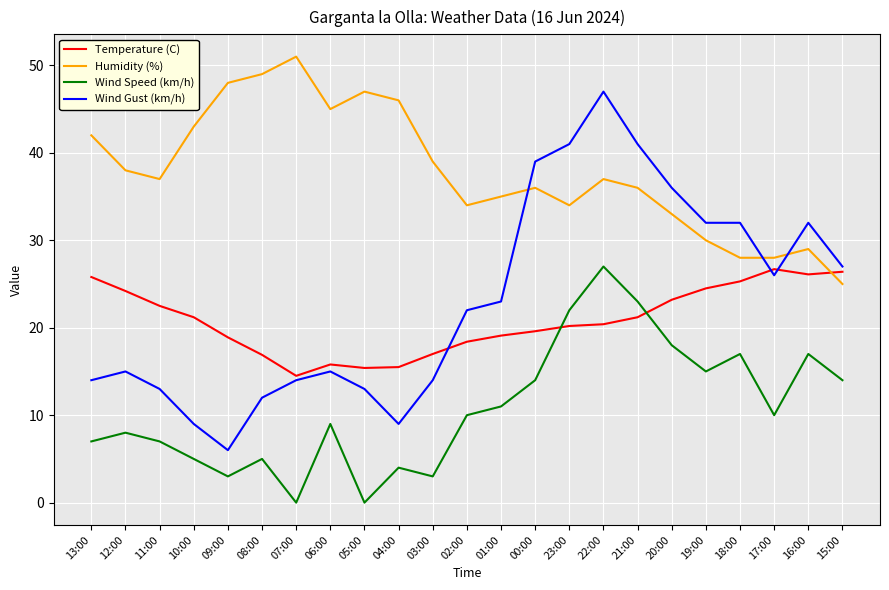

Which label corresponds to the largest value in the chart?

07:00